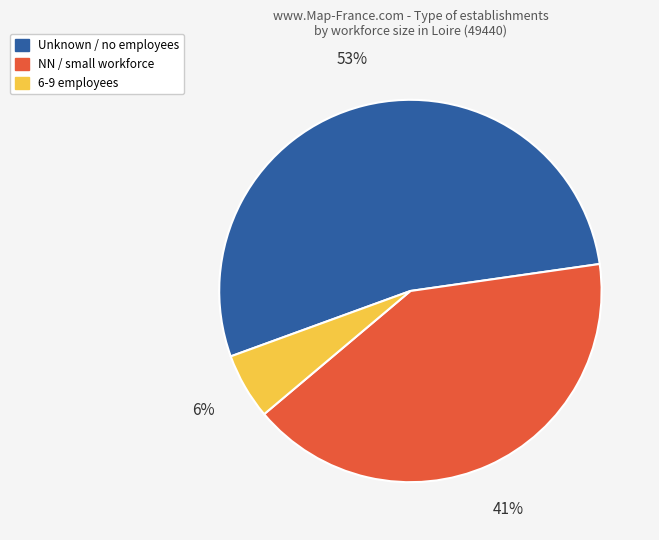

How many segments does this pie chart have?

3